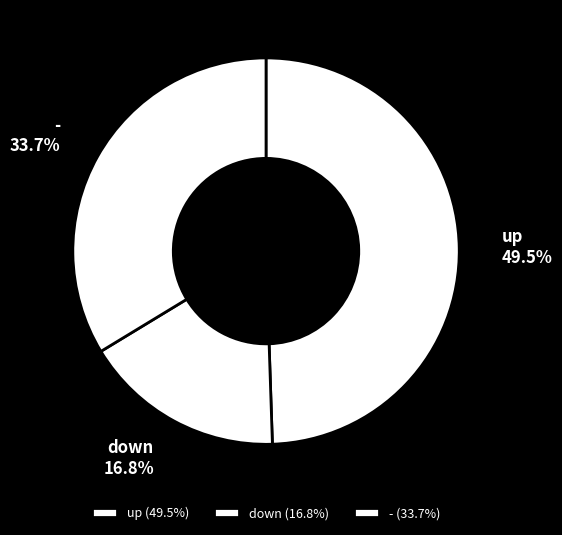

Which has a higher value, down or up?

up